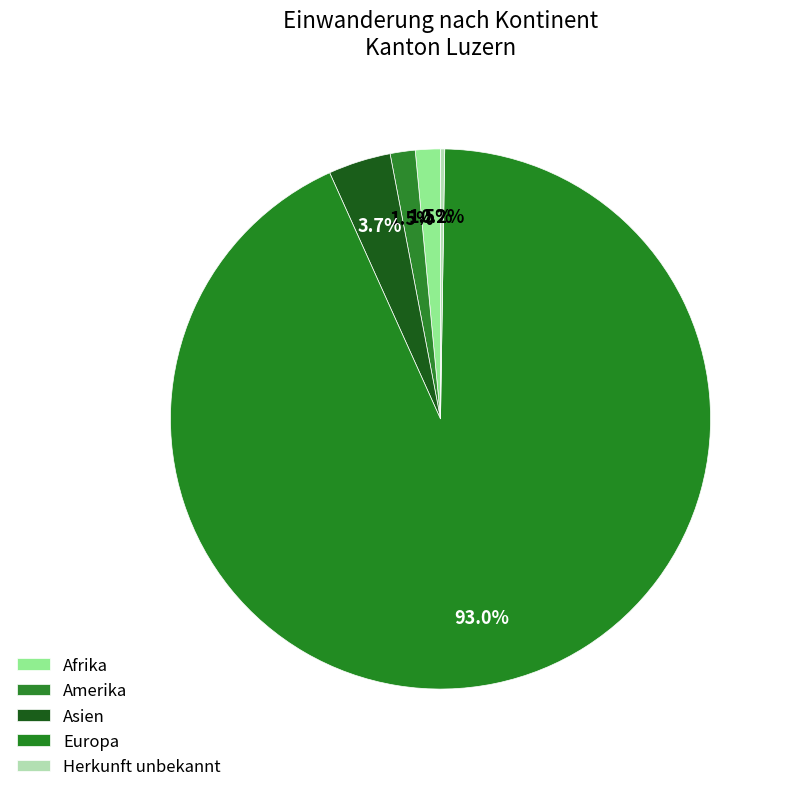

Do Asien and Herkunft unbekannt together represent more than half of the pie?

No